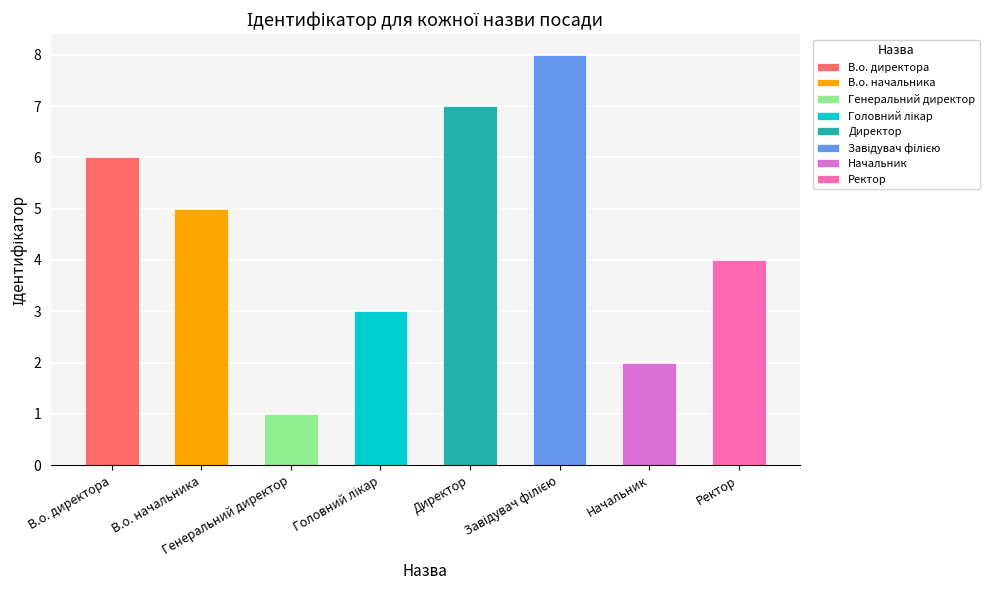

At which label is the value closest to 4?

Ректор